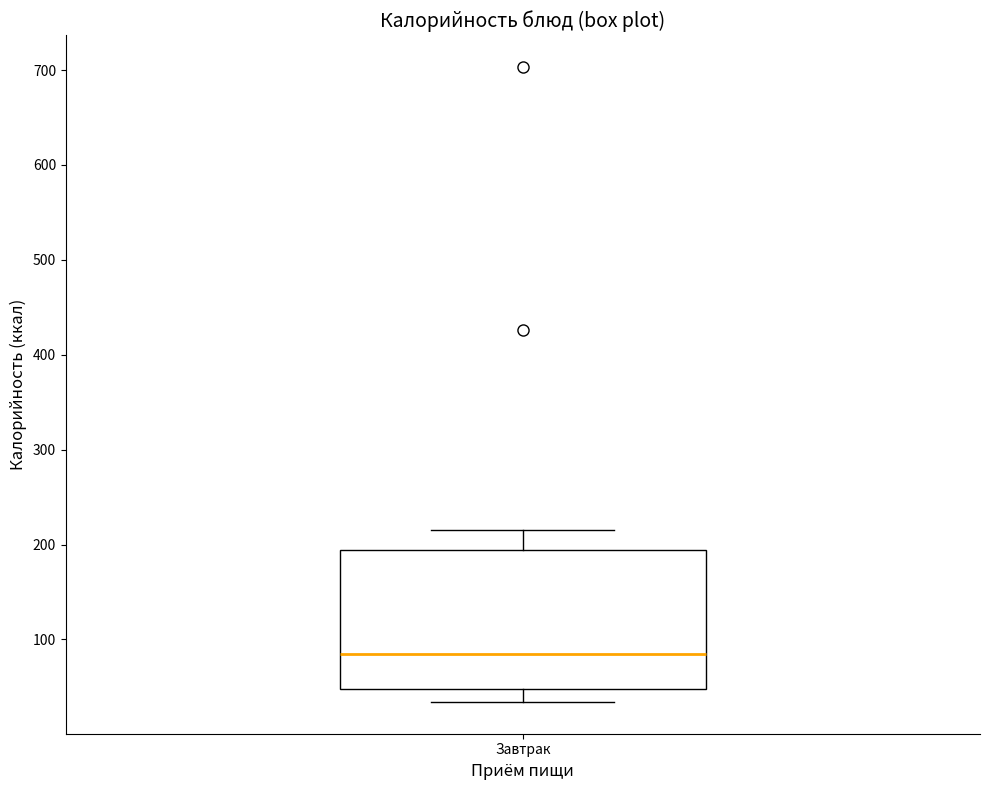

Read this box plot against the y-axis: the position of the median line, the range covered by the box, and the ends of both whiskers. The values are not printed on the chart, so give them approximately, as read against the axis.

median 80, box 50 to 190, whiskers 30 to 220